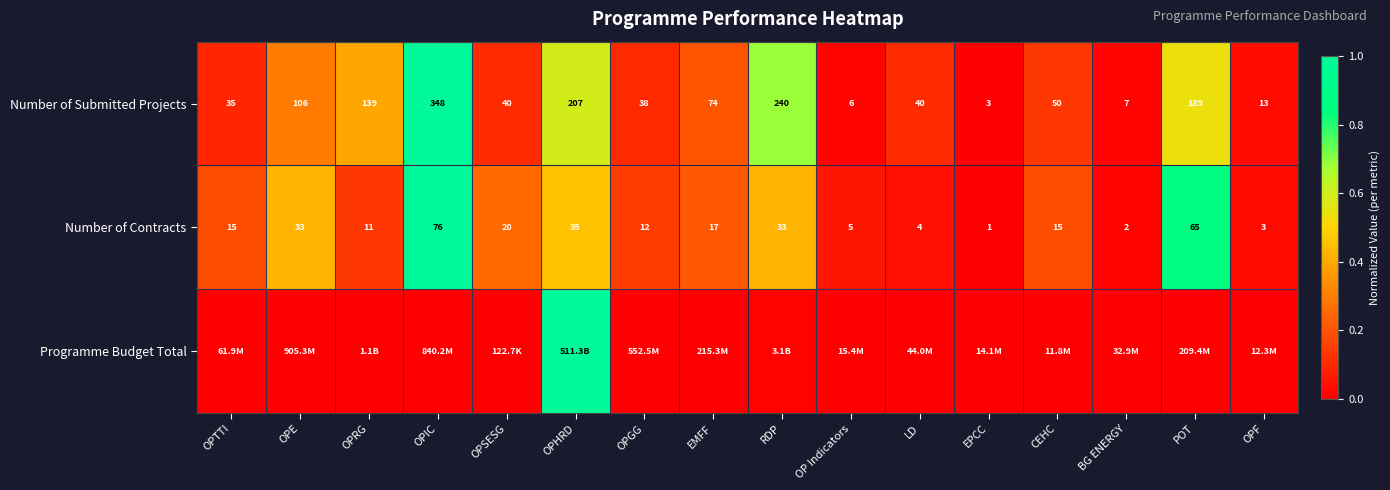

At which label does Number of Submitted Projects reach its minimum?

EPCC